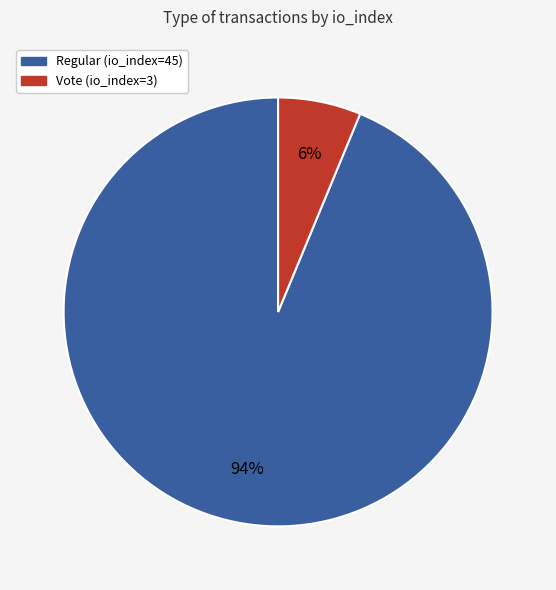

To the nearest percent, what is the combined percentage of Regular (io_index=45) and Vote (io_index=3)?

100%